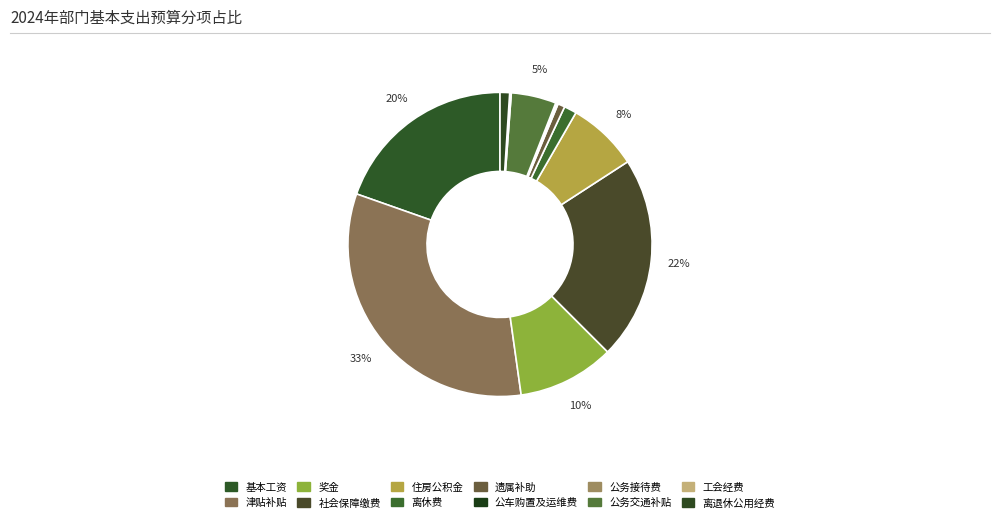

Is the sum of 离休费 and 公务交通补贴 greater than half?

No